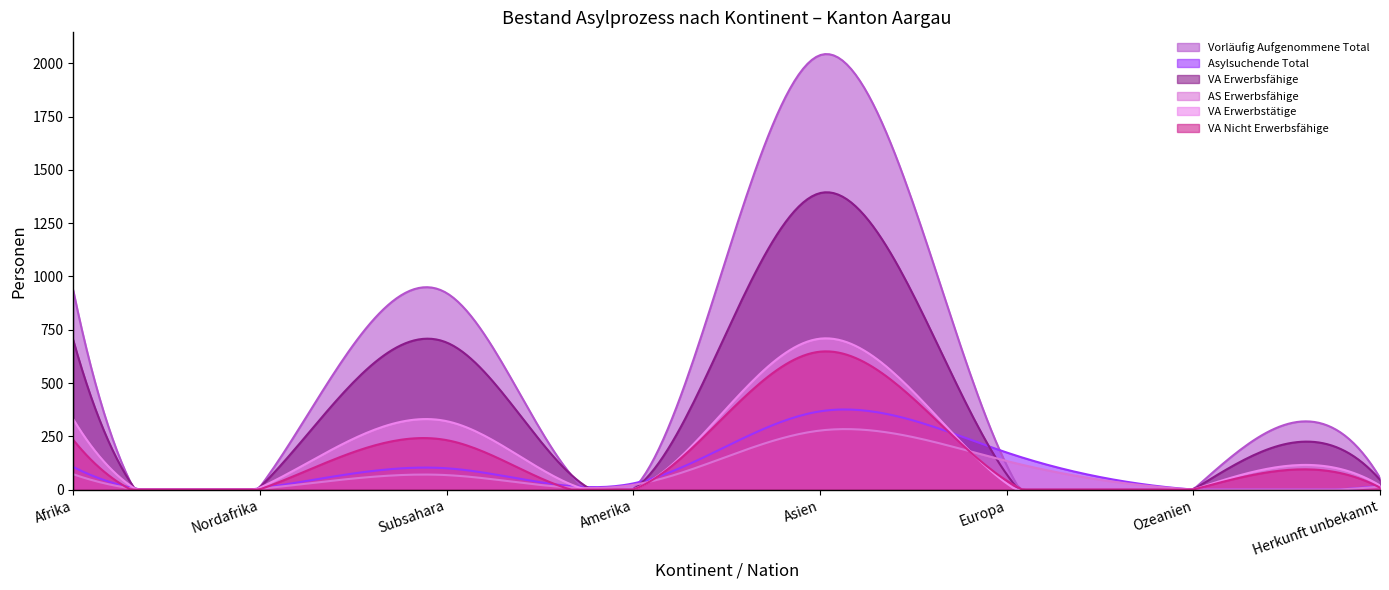

What is the label of the 8th point from the right?

Afrika